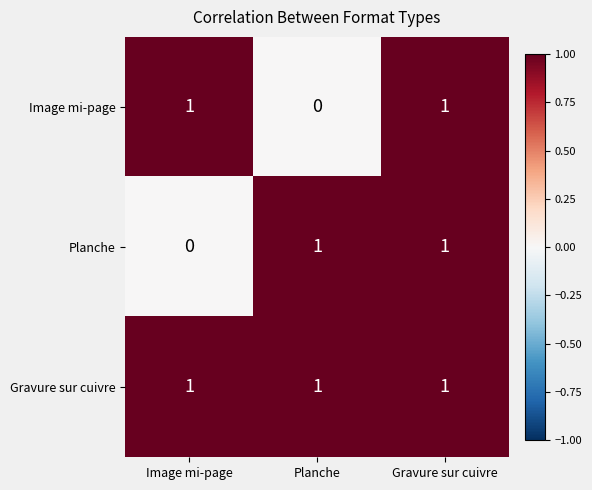

How many data points does each series have?

3